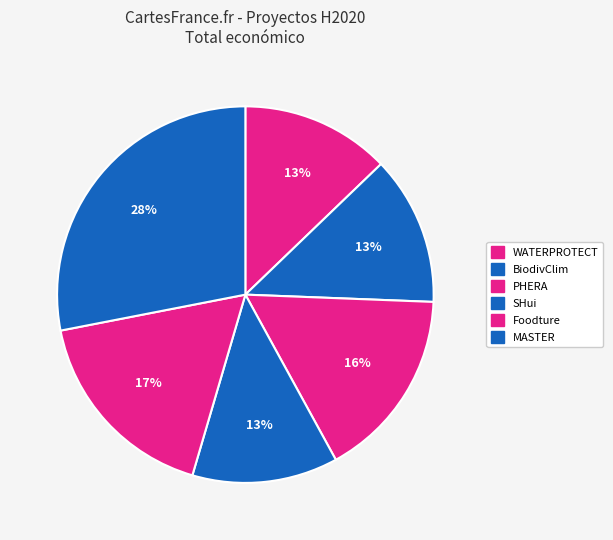

Count the number of slices in the pie.

6